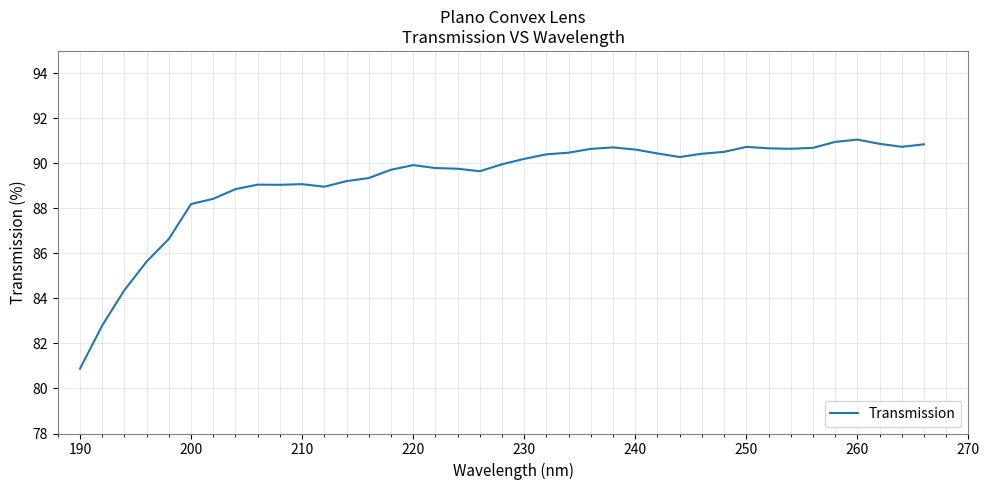

Does the chart display data point markers on the line(s)?

No